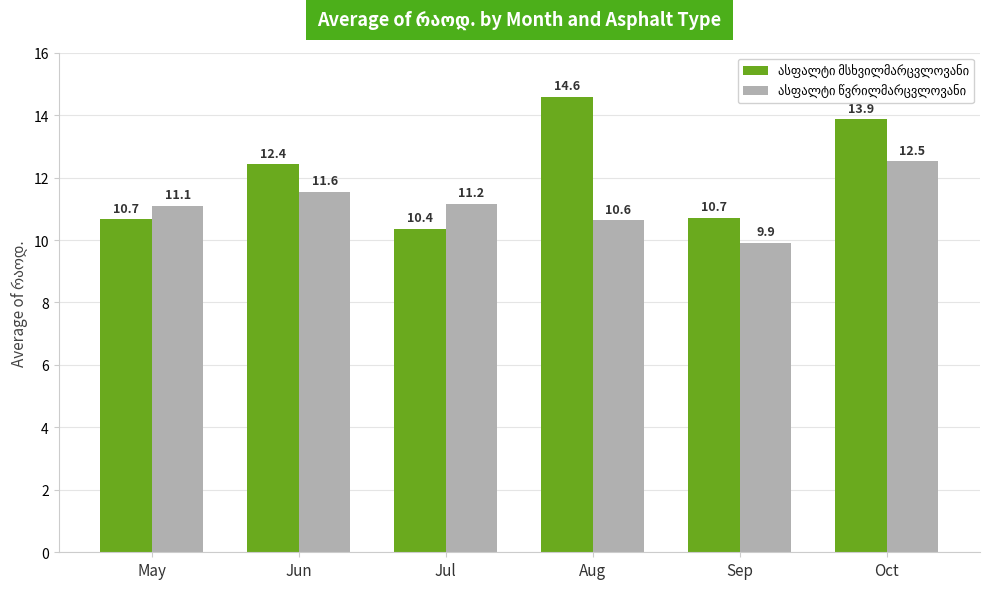

Which category has the highest value across all series?

Aug